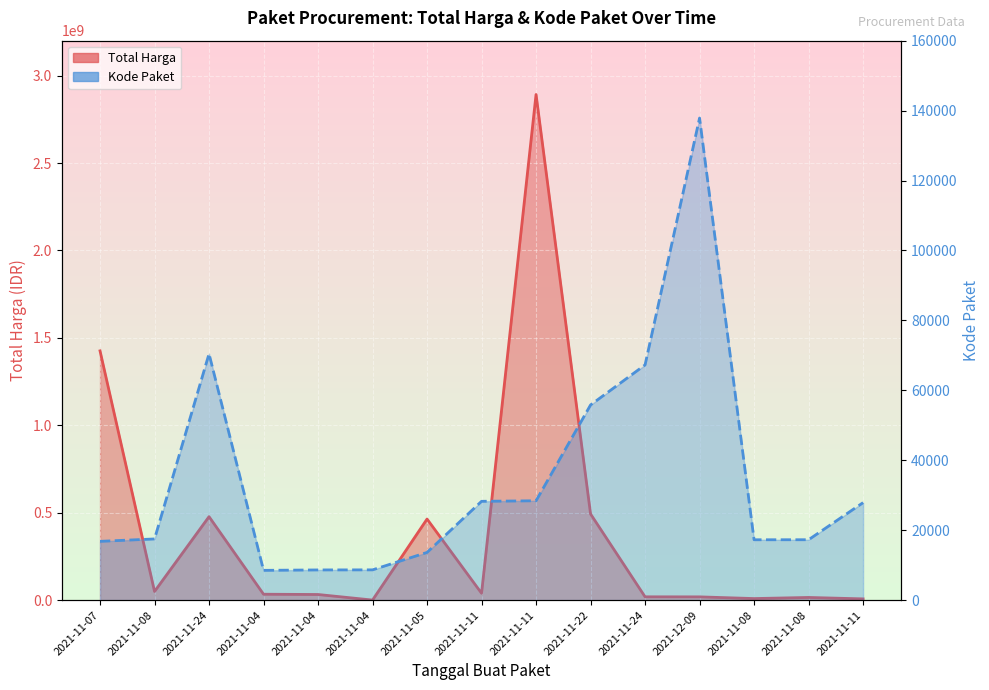

What is the difference between the Total Harga values at 2021-11-24 and 2021-11-08?

427869960